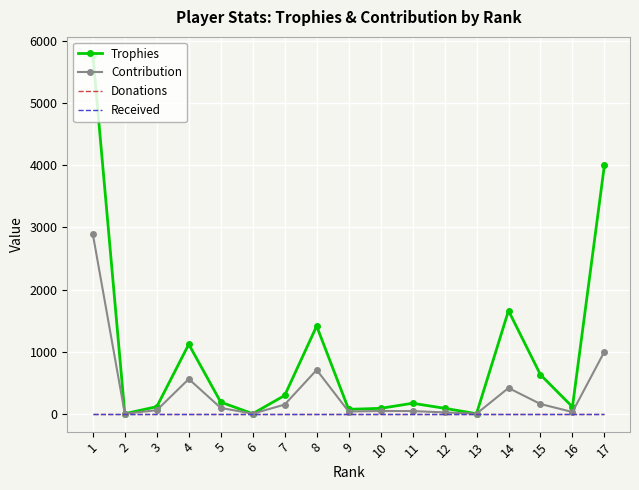

Reading right to left, what are all the values shown in this chart?

Trophies: 17=4003	16=109	15=627	14=1659	13=0	12=87	11=168	10=86	9=70	8=1411	7=294	6=0	5=186	4=1118	3=113	2=0	1=5780
Contribution: 17=1000	16=27	15=156	14=414	13=0	12=21	11=42	10=43	9=35	8=705	7=147	6=0	5=93	4=559	3=56	2=0	1=2890
Donations: 17=0	16=0	15=0	14=0	13=0	12=0	11=0	10=0	9=0	8=0	7=0	6=0	5=0	4=0	3=0	2=0	1=0
Received: 17=0	16=0	15=0	14=0	13=0	12=0	11=0	10=0	9=0	8=0	7=0	6=0	5=0	4=0	3=0	2=0	1=0